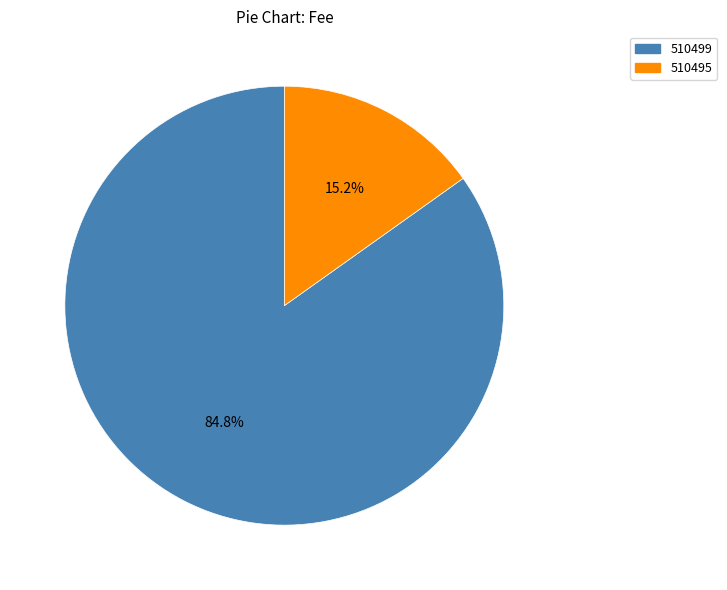

To the nearest percent, what is the average slice percentage?

50%